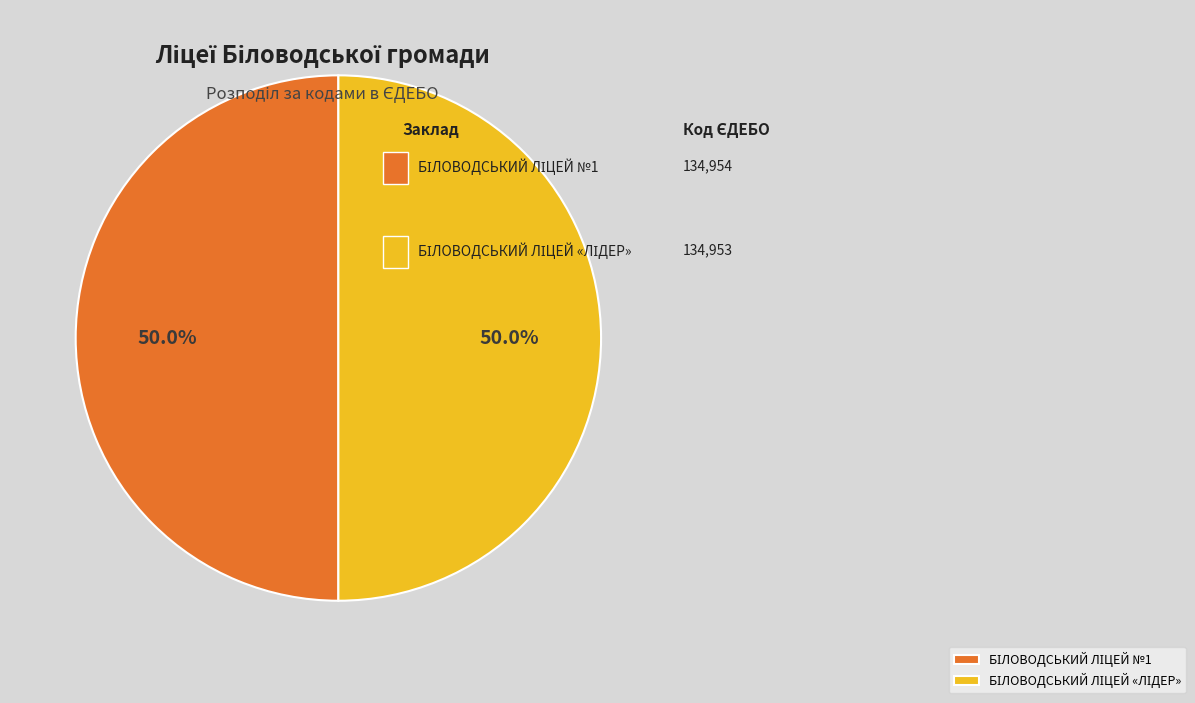

To the nearest percent, what percentage of the pie is БІЛОВОДСЬКИЙ ЛІЦЕЙ №1?

50%